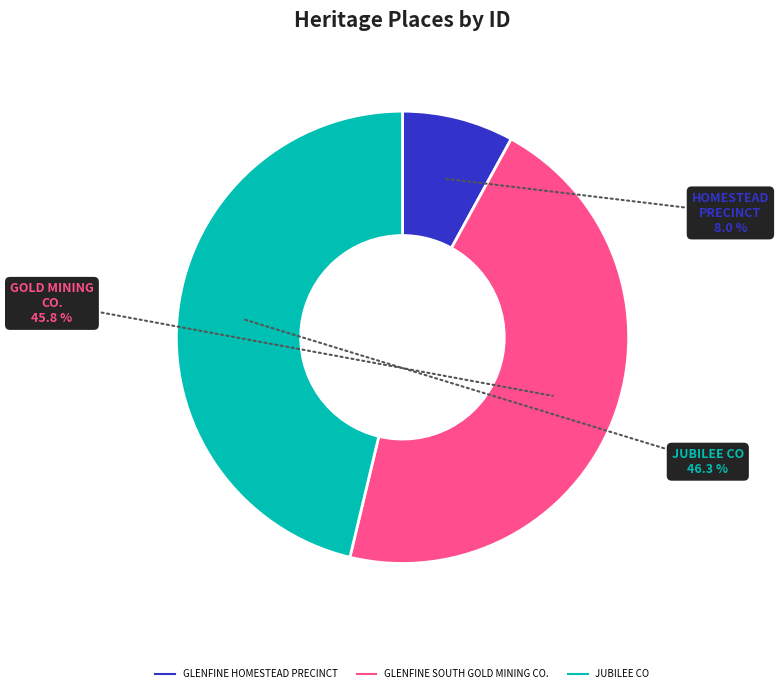

How many segments does this pie chart have?

3